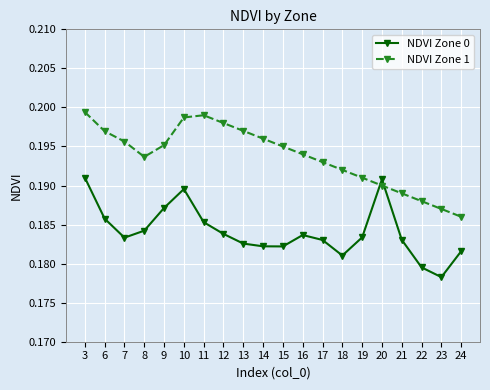

At which label is NDVI Zone 1 closest to 0?

24